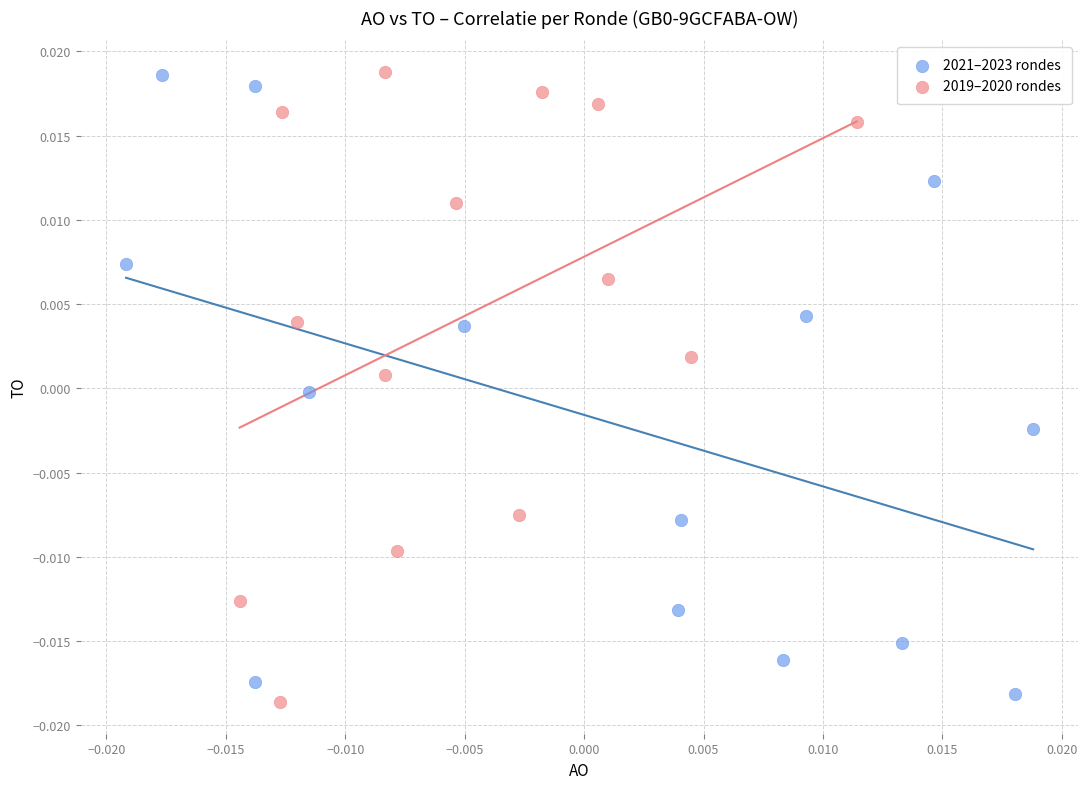

What are all the series names shown in the legend?

2021–2023 rondes, 2019–2020 rondes